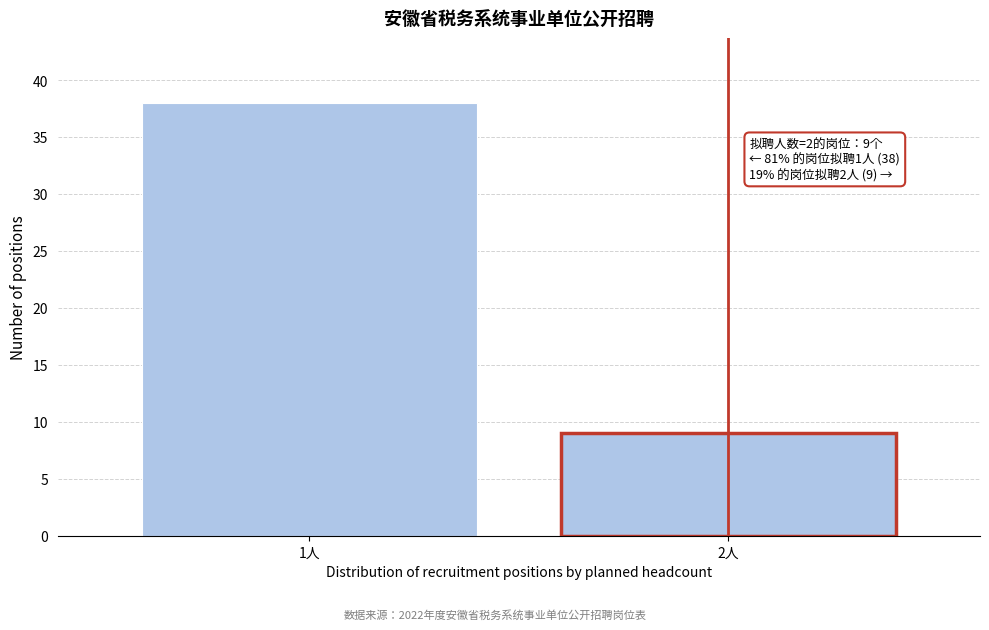

Reading right to left, extract all data points from this chart.

2人=9	1人=38